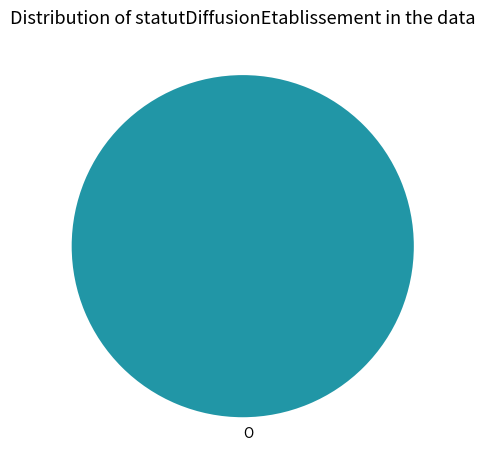

Rank the categories by value from lowest to highest.

O